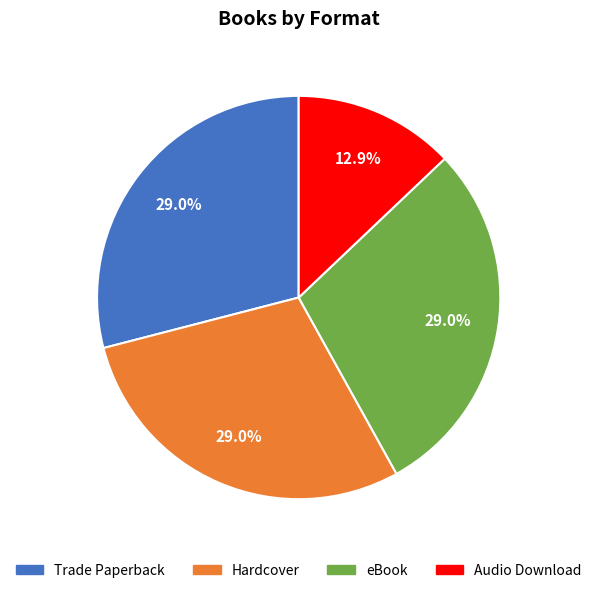

Is it true that Hardcover is 38% of the pie?

False